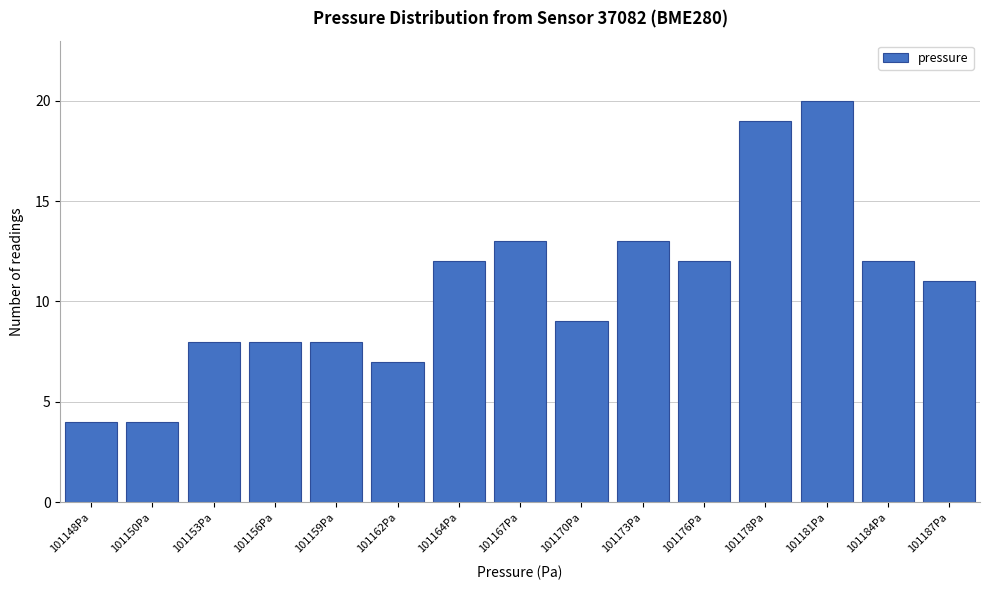

Reading left to right, extract all data points from this chart.

4	4	8	8	8	7	12	13	9	13	12	19	20	12	11